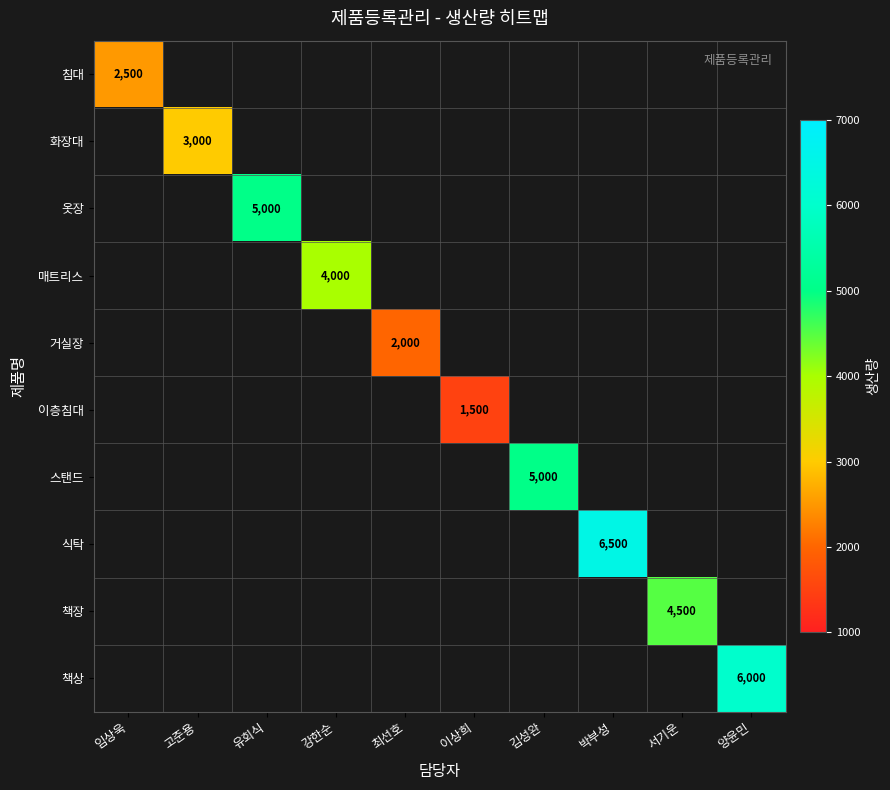

True or false: 옷장 has a value of 5000 at 유회식.

True